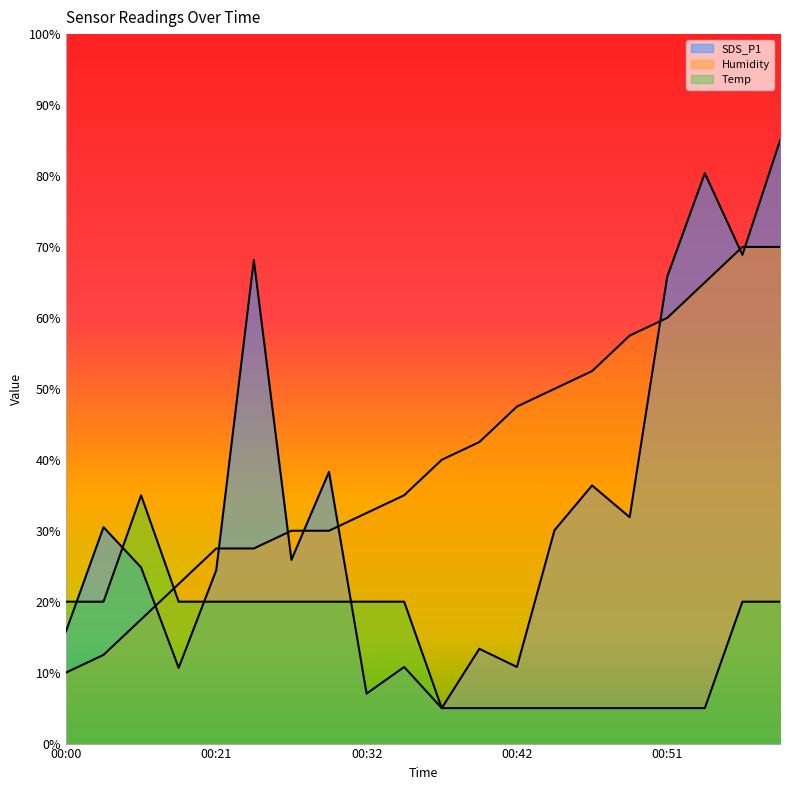

At which label does Temp first exceed 20?

00:08